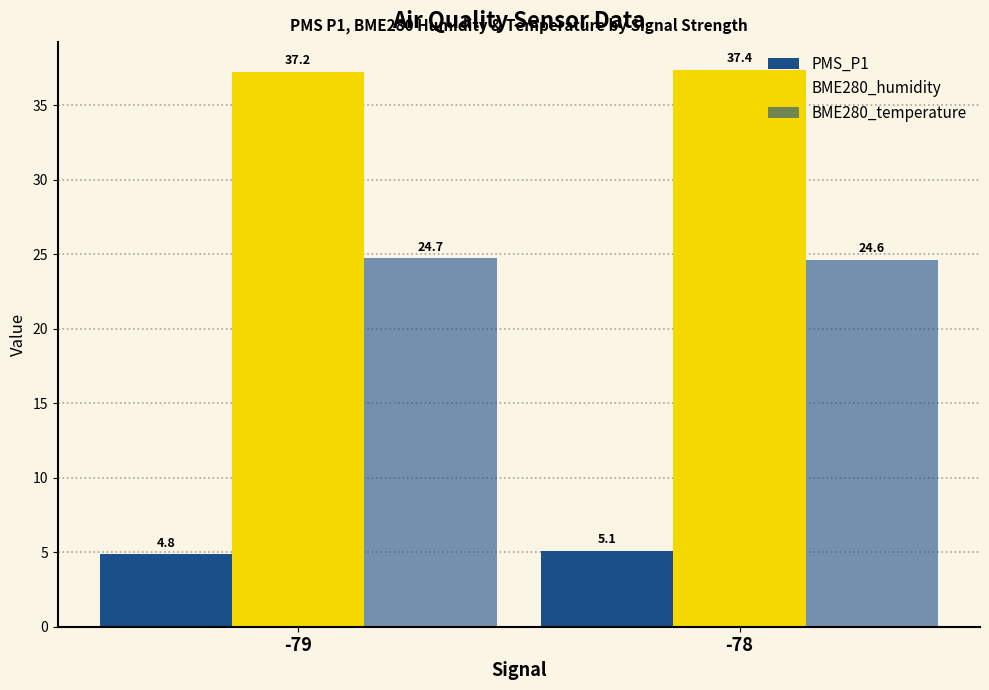

Count the number of data series in this chart.

3